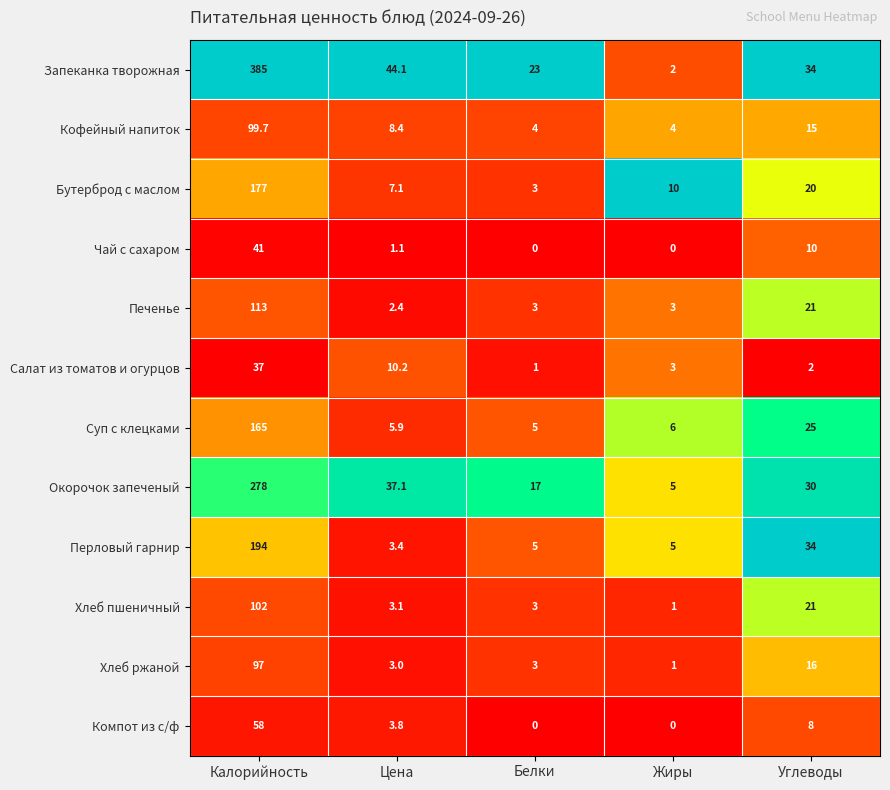

Is the value of Запеканка творожная at Калорийность greater than the value of Чай с сахаром at Углеводы?

Yes